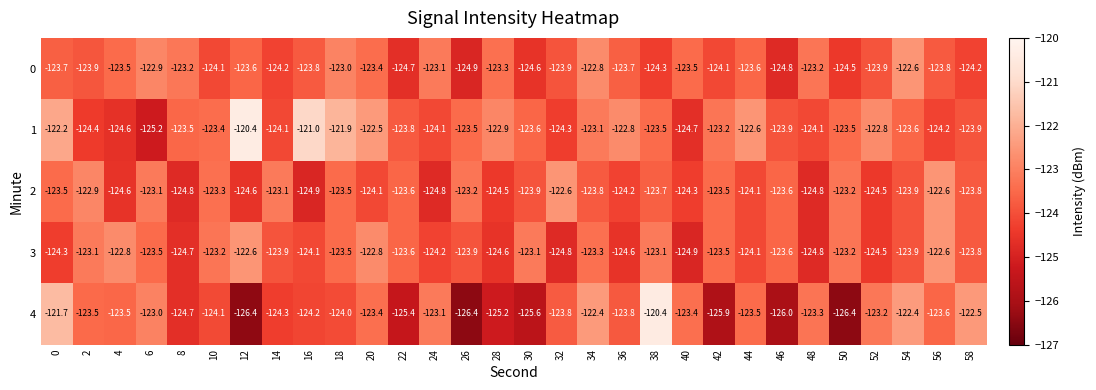

Which series changed the most between 40 and 48?

1